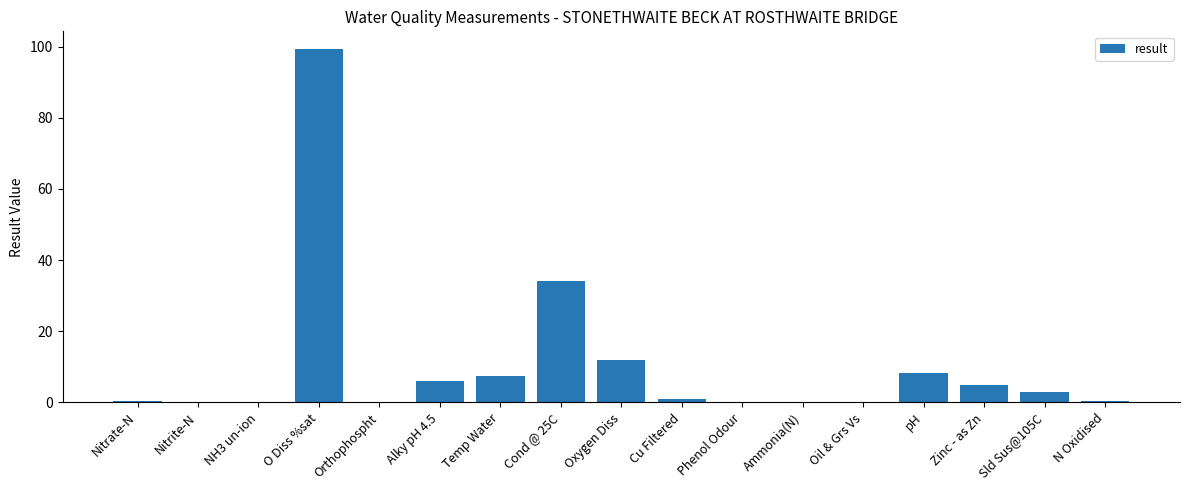

Where does the data first go above 1?

O Diss %sat